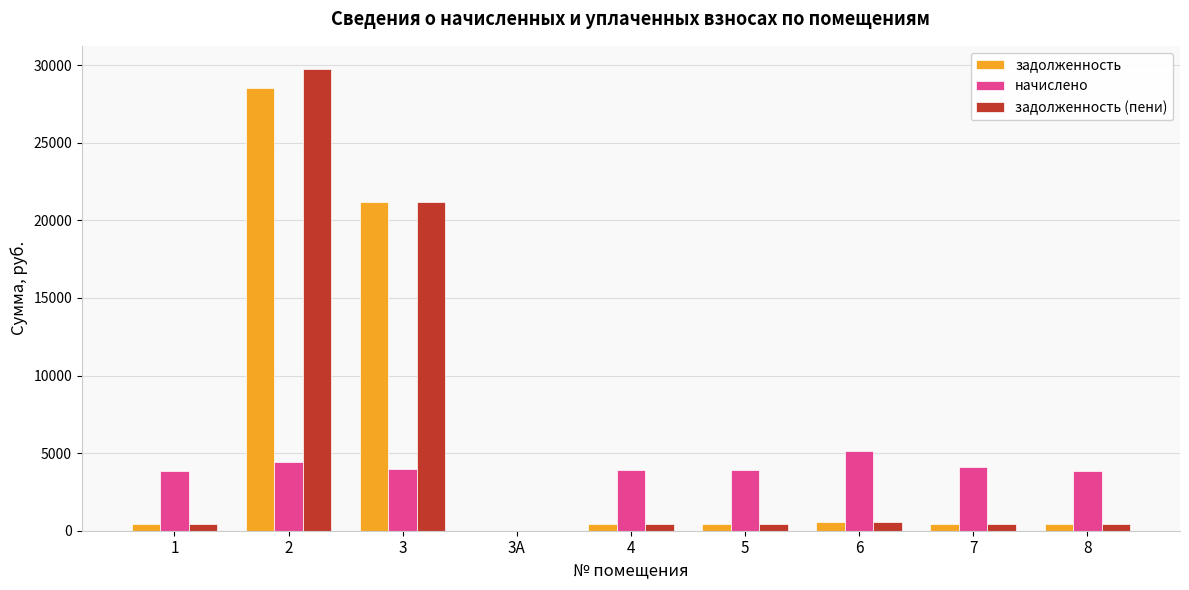

What is the maximum value shown in the chart?

29758.0